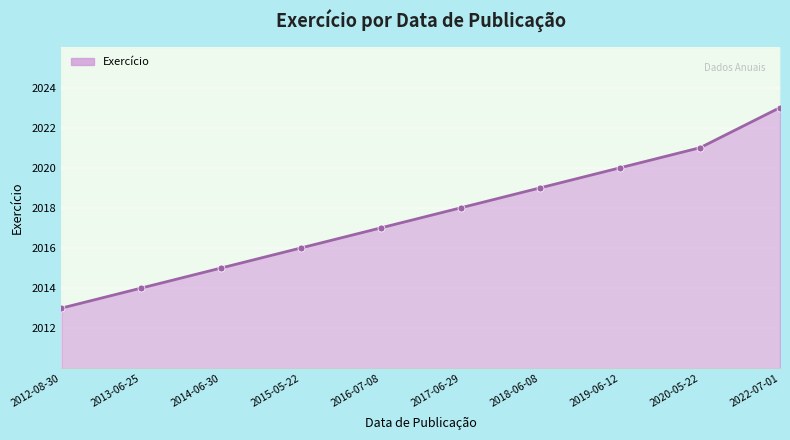

What is the label of the 5th point from the left?

2016-07-08